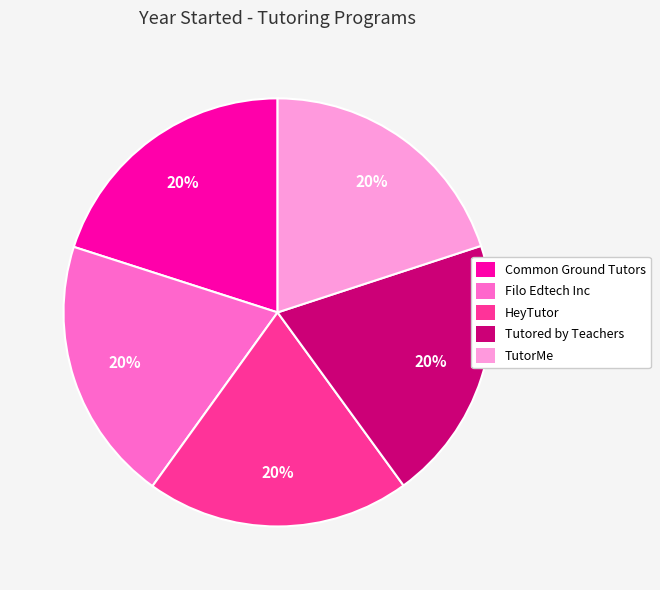

What percentage is the Common Ground Tutors slice, to the nearest percent?

20%